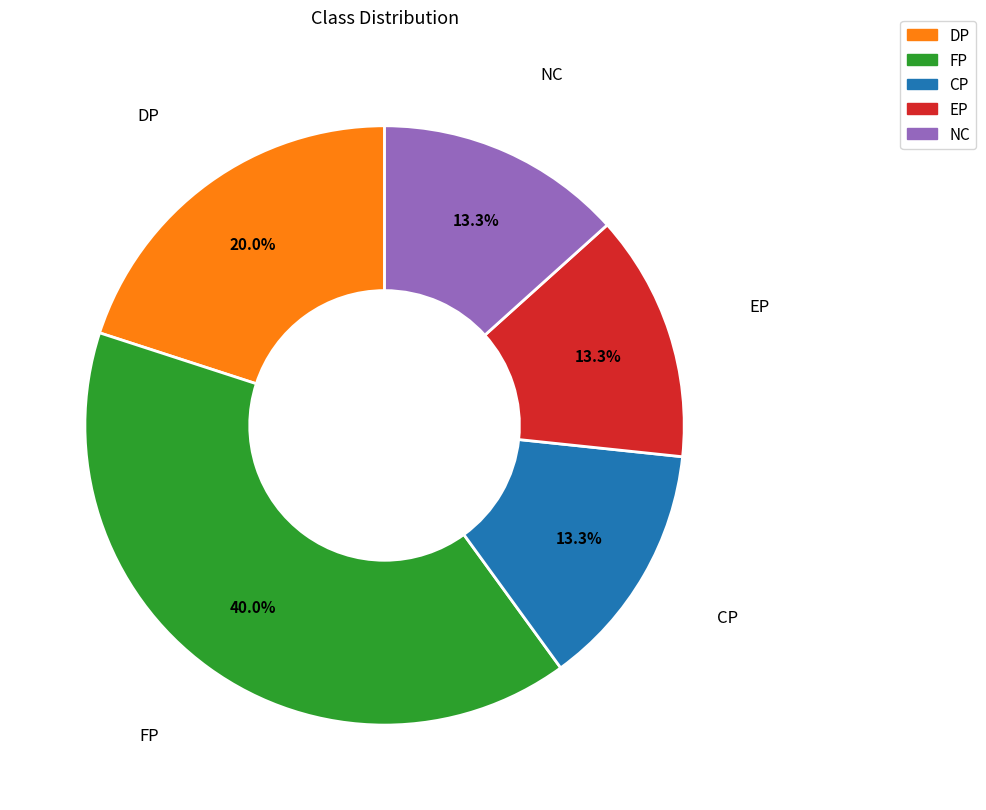

Is there a majority slice in this chart?

No